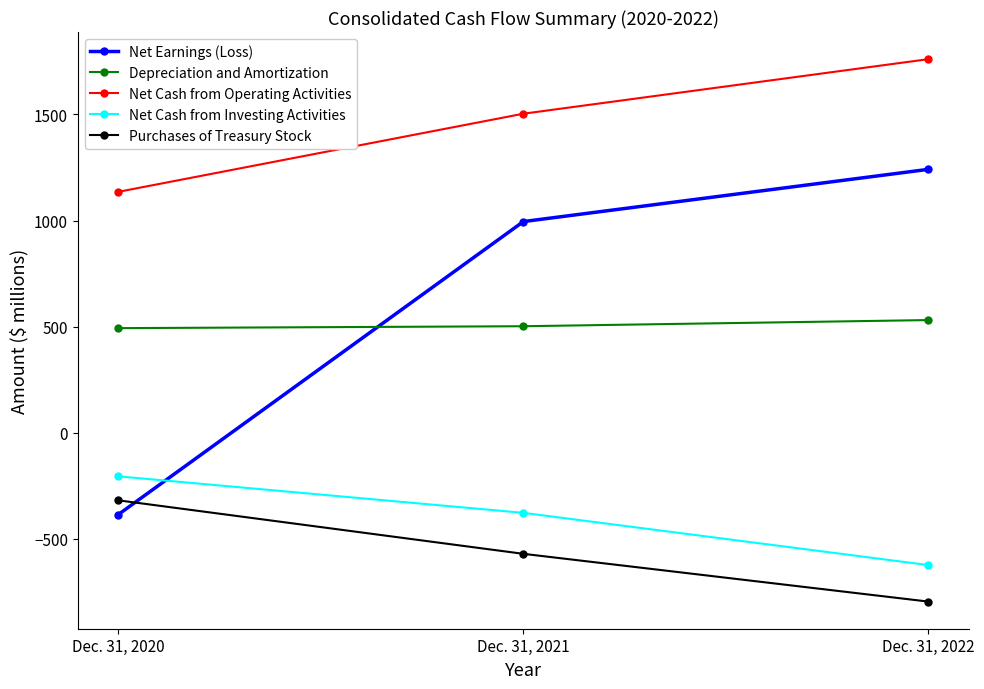

What is the difference between the maximum and minimum values in the Purchases of Treasury Stock series?

477